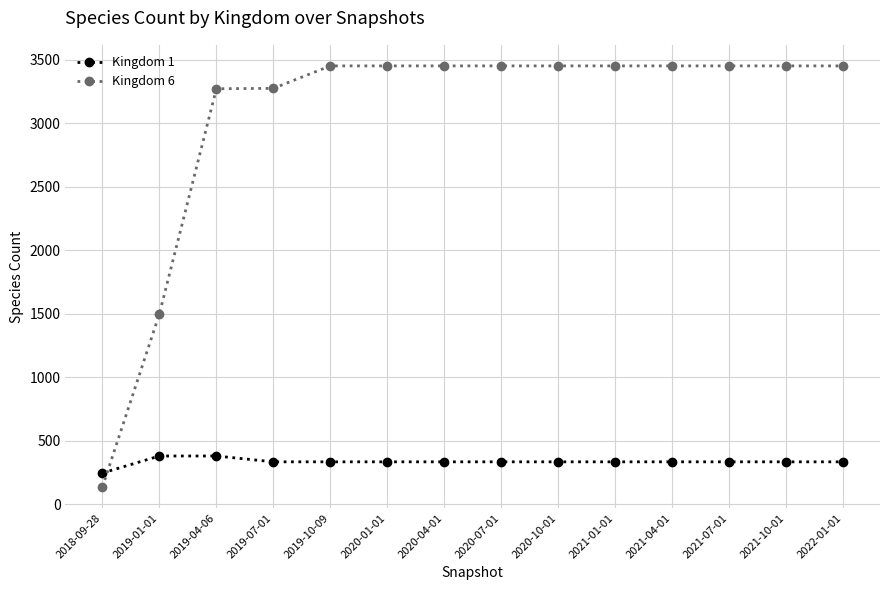

Which series has the widest spread of values?

Kingdom 6